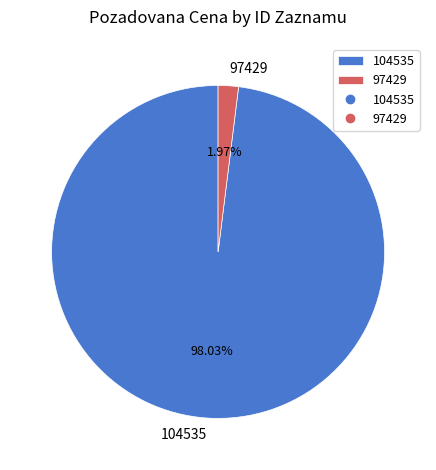

Is it true that 97429 is 14% of the pie?

False